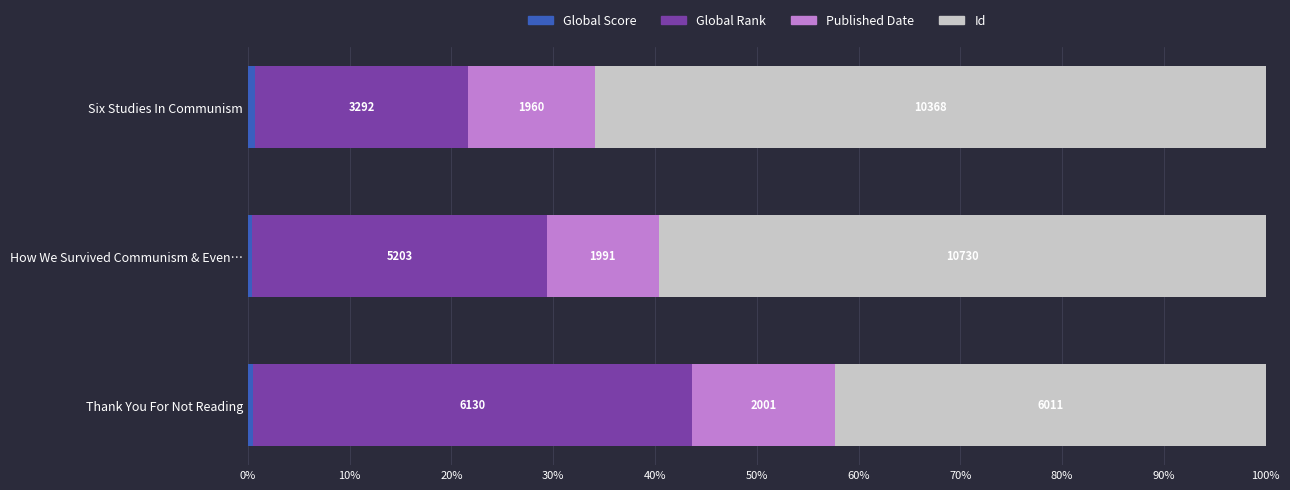

What is the value of the Global Rank bar at the 2nd from the left?

28.9